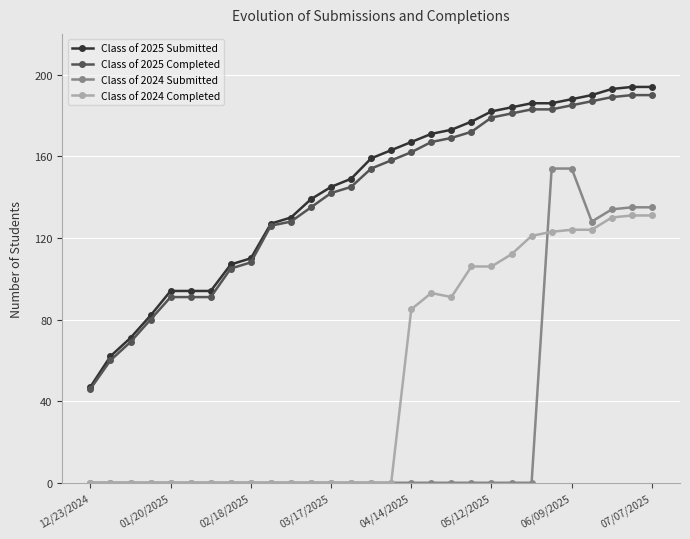

Which series has the widest spread of values?

Class of 2024 Submitted